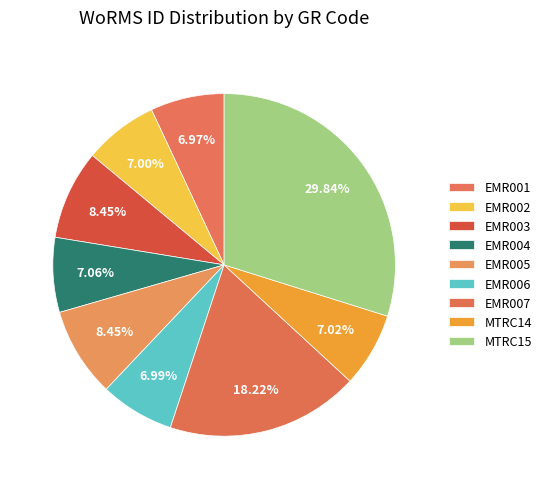

How many slices are in this pie chart?

9